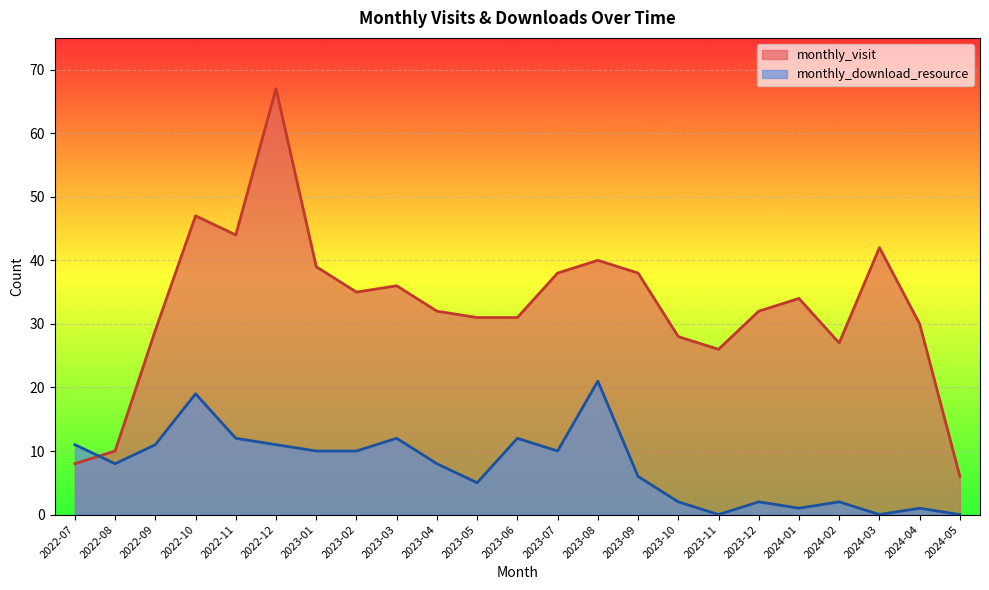

What is the sum of the monthly_download_resource values at 2022-12 and 2023-03?

23